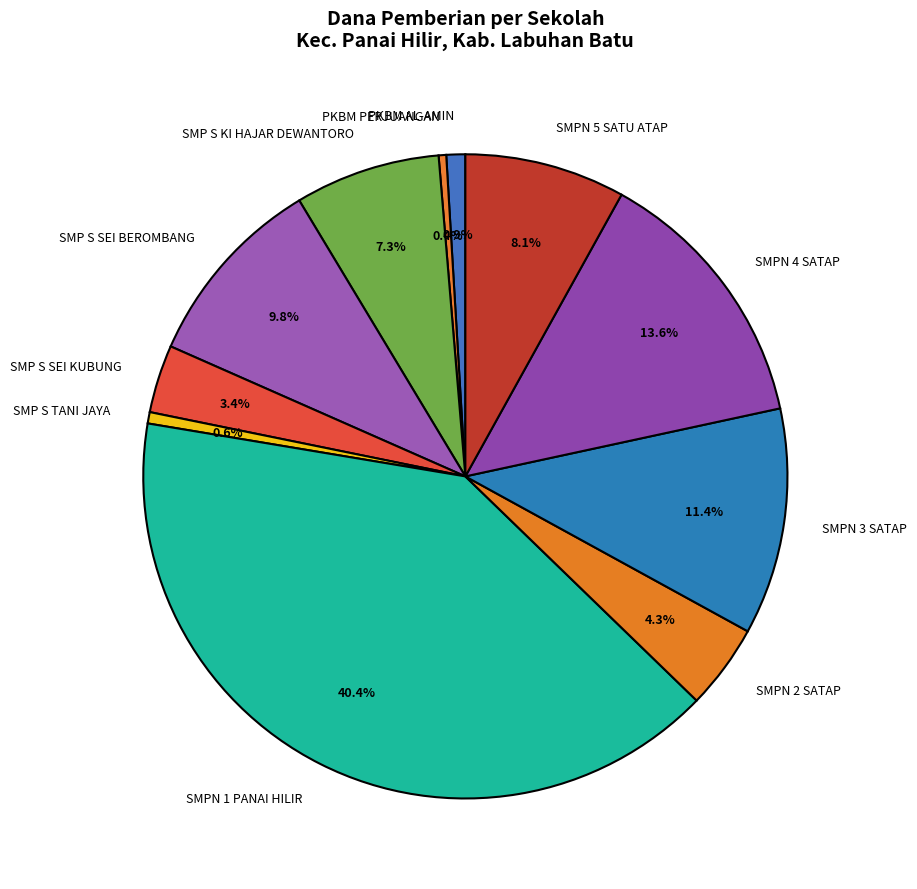

Do SMP S TANI JAYA and SMP S KI HAJAR DEWANTORO together represent more than half of the pie?

No